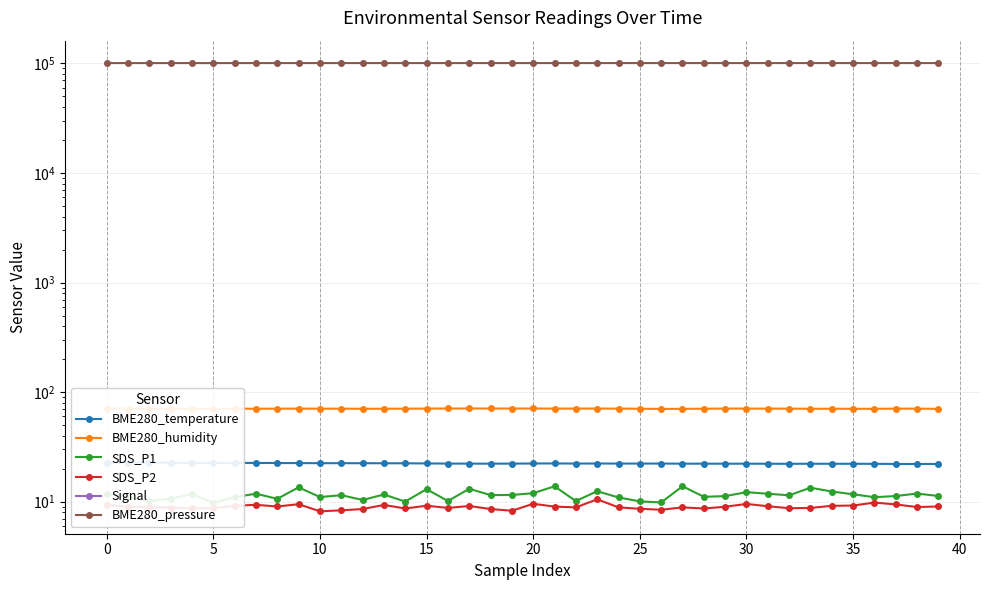

Rank the series at 25 from highest to lowest value.

BME280_pressure, BME280_humidity, BME280_temperature, SDS_P1, SDS_P2, Signal